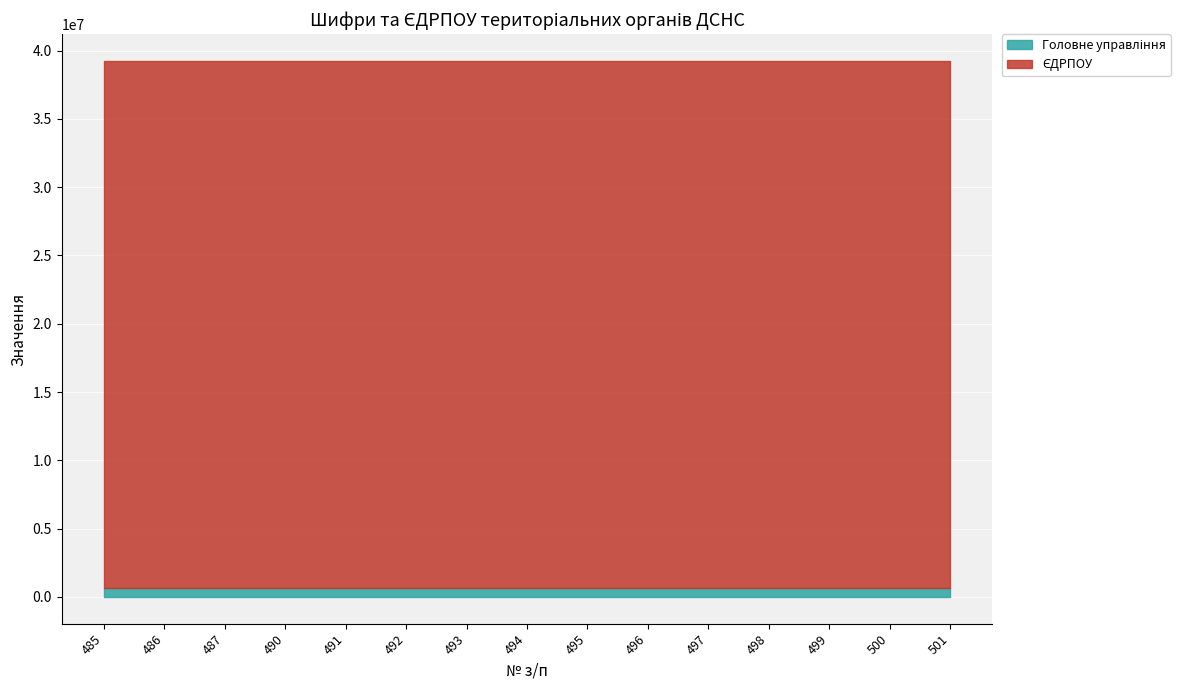

Which category has the highest value across all series?

485